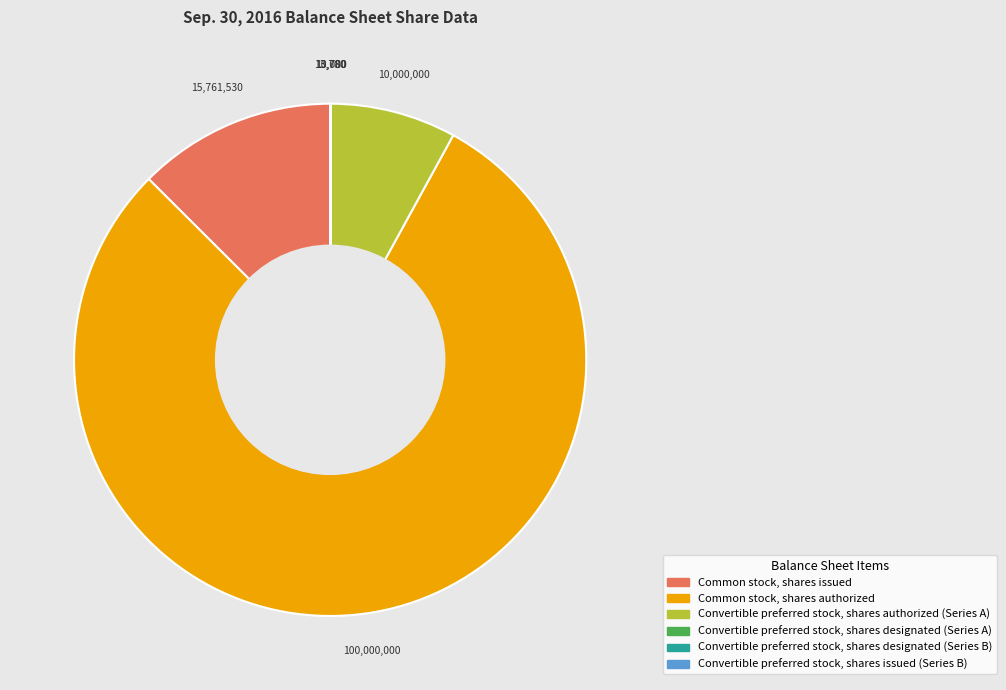

Approximately how many times larger is the value at Common stock, shares issued compared to Convertible preferred stock, shares authorized (Series A)?

1.6